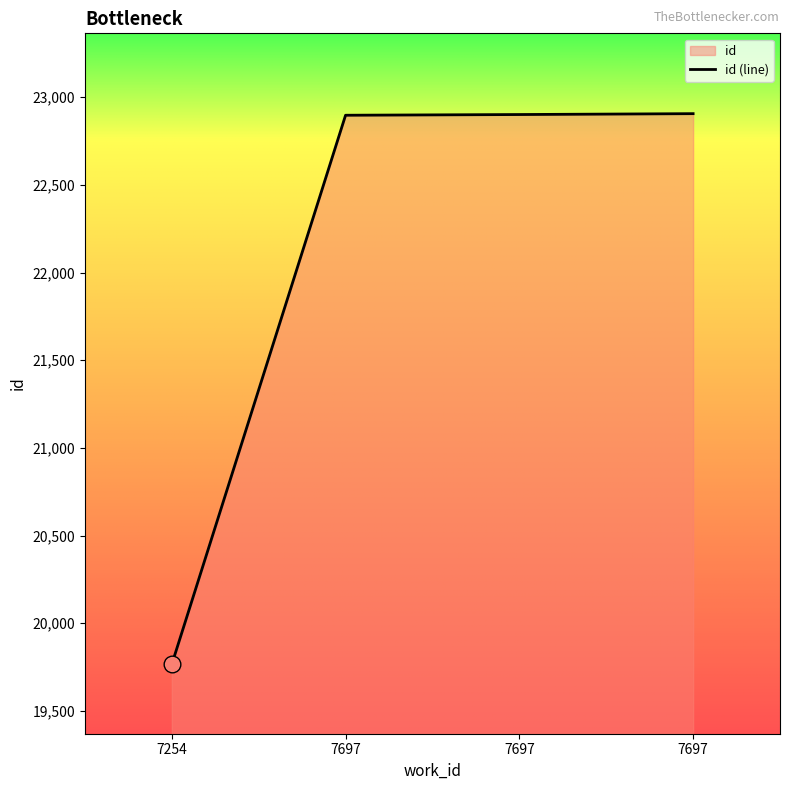

Reading left to right, what are all the values shown in this chart?

19765	22897	22901	22906